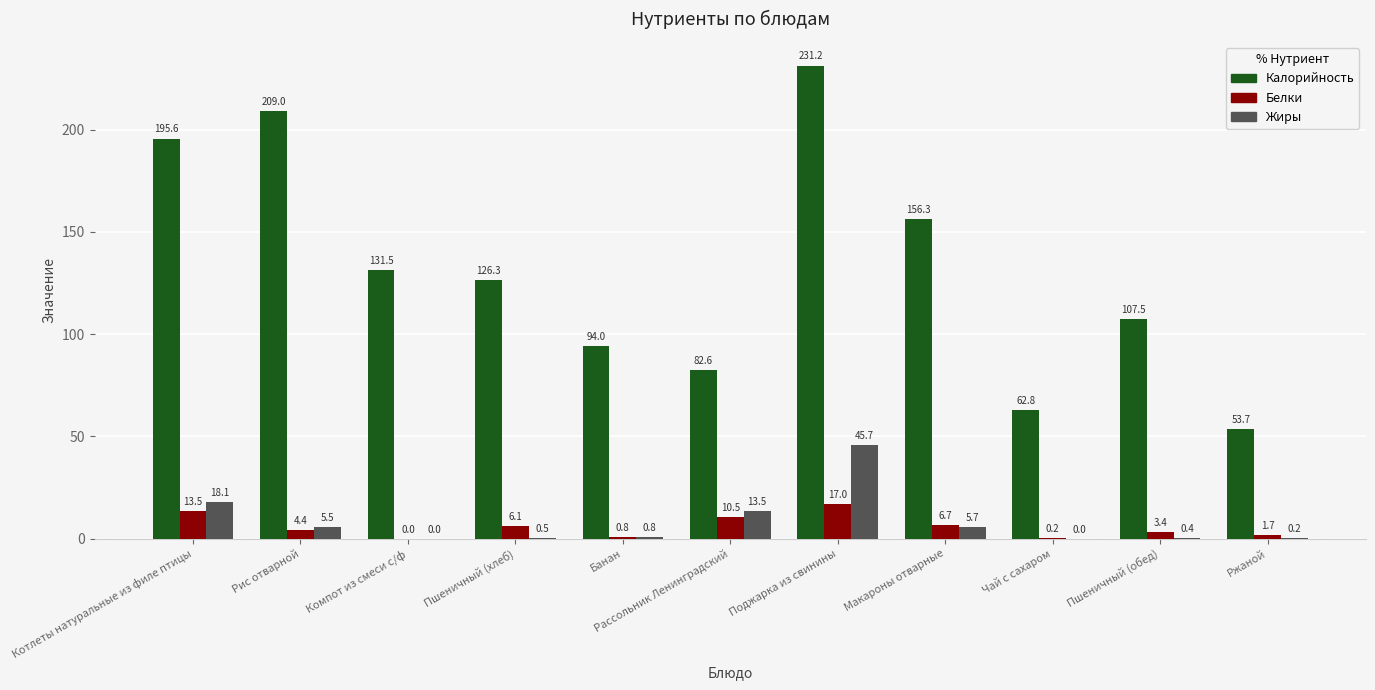

At which category is the sum across all series the highest?

Поджарка из свинины